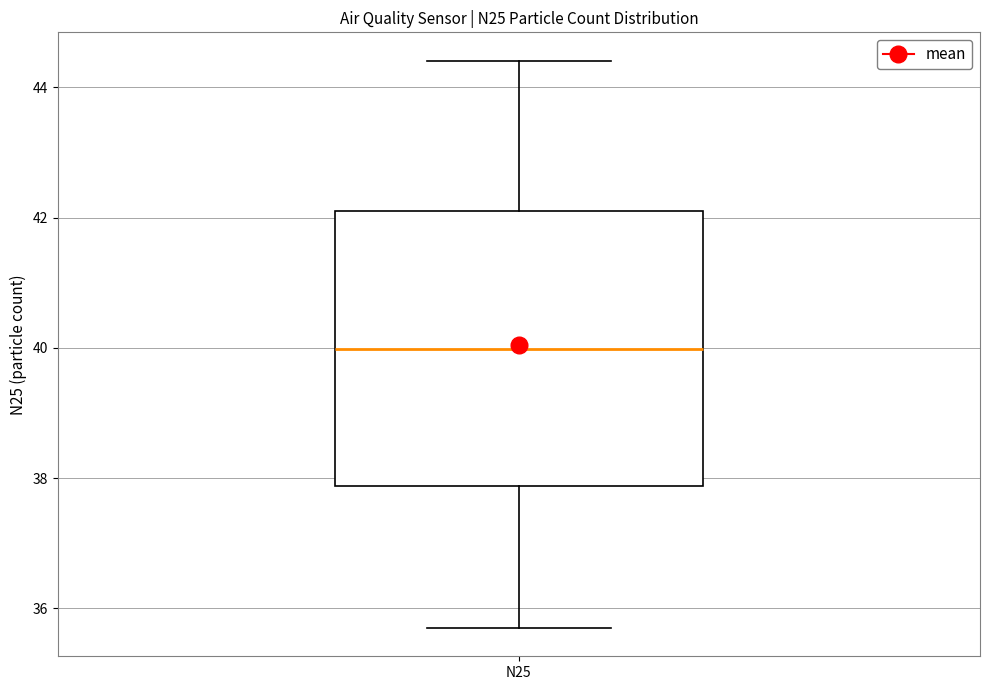

Read this box plot against the y-axis: the position of the median line, the range covered by the box, and the ends of both whiskers. The values are not printed on the chart, so give them approximately, as read against the axis.

median 40.0, box 37.8 to 42.2, whiskers 35.8 to 44.4